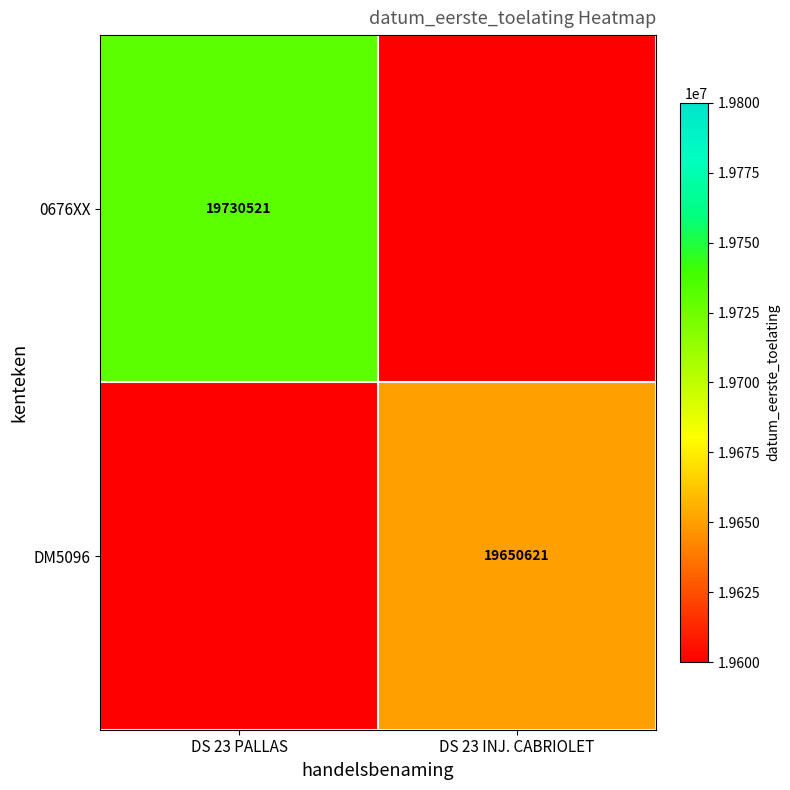

True or false: DM5096 has a value of 6371613 at DS 23 INJ. CABRIOLET.

False